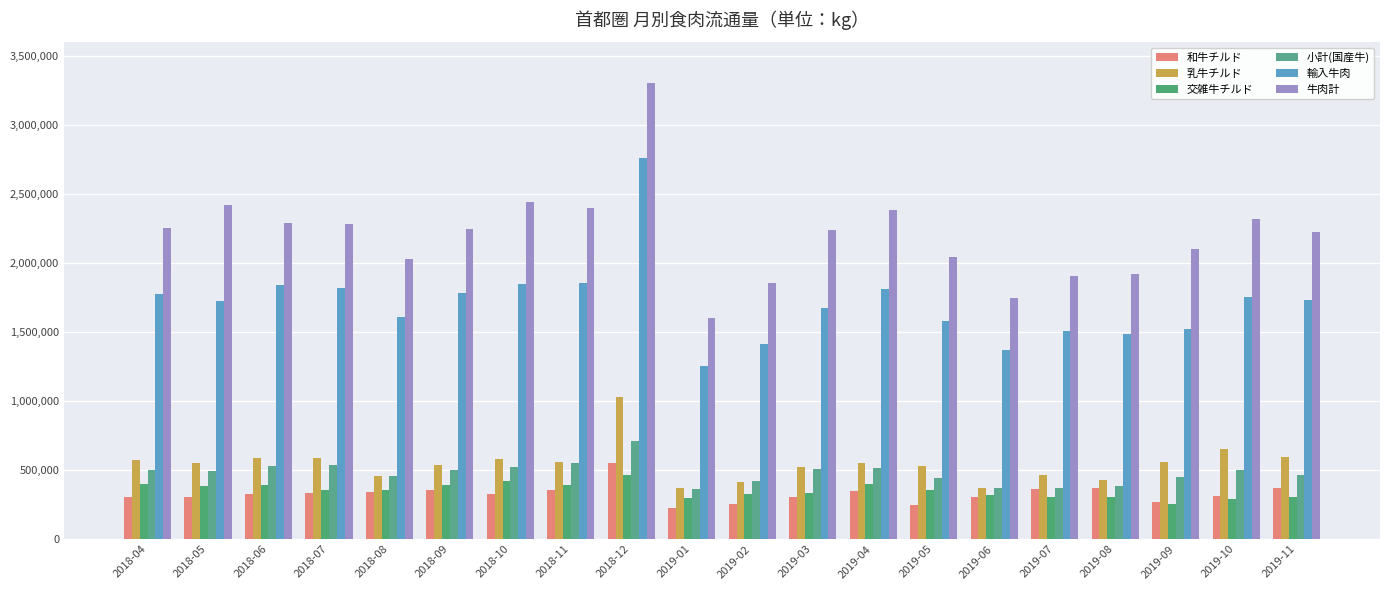

How many values in the 乳牛チルド series are below 550057?

10